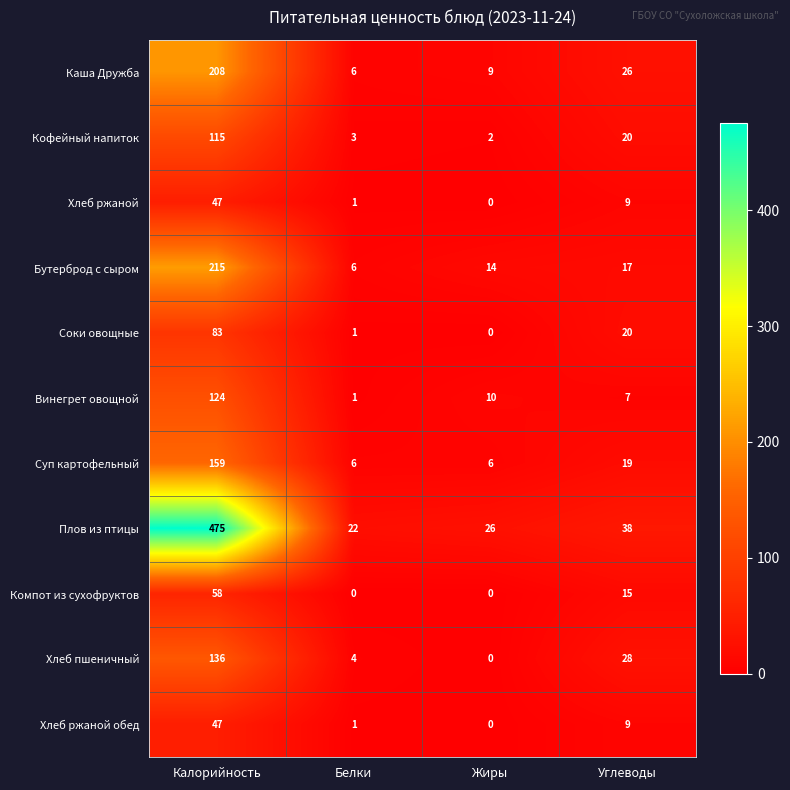

What is the average value of the Хлеб ржаной обед series?

14